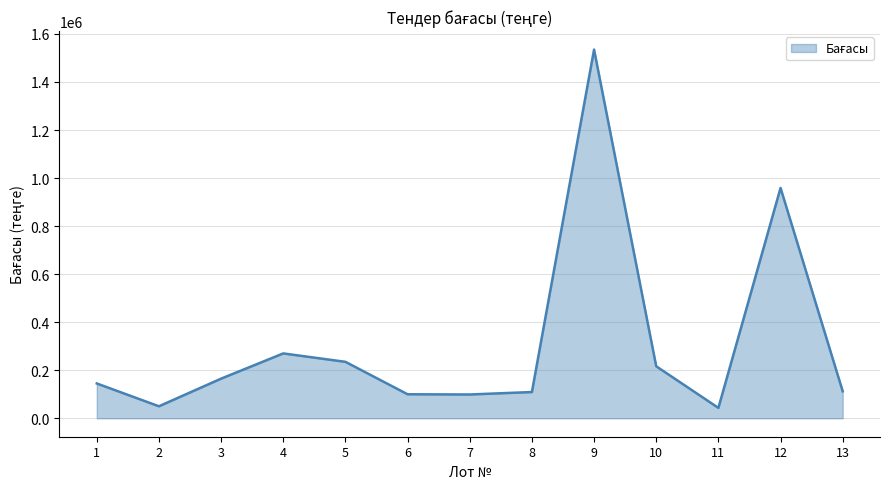

What is the ratio of the value at 10 to the value at 8?

2.0